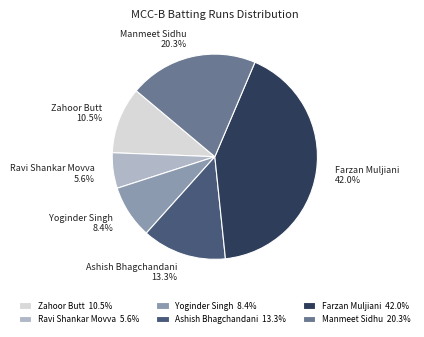

Is there any slice that represents more than half of the pie?

No